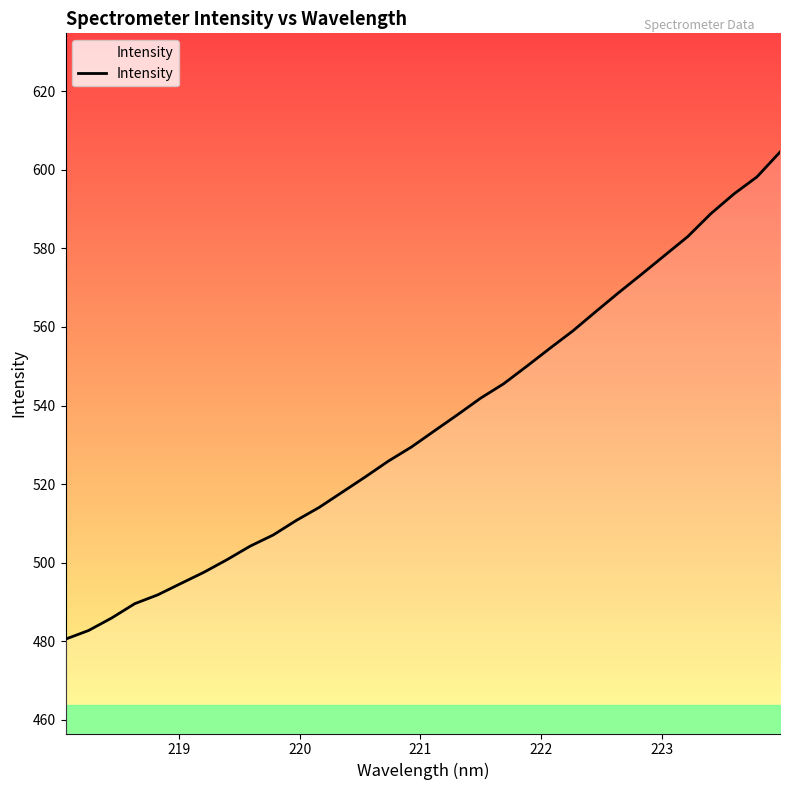

What is the minimum value shown in the chart?

480.5